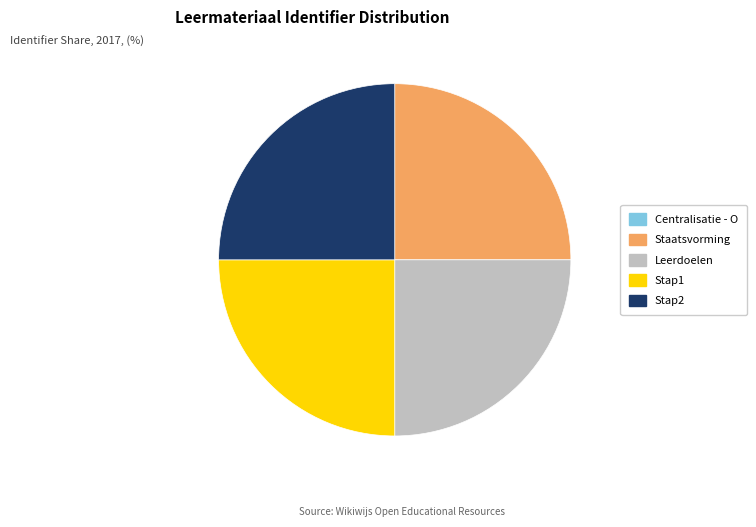

Is there any slice that represents more than half of the pie?

No